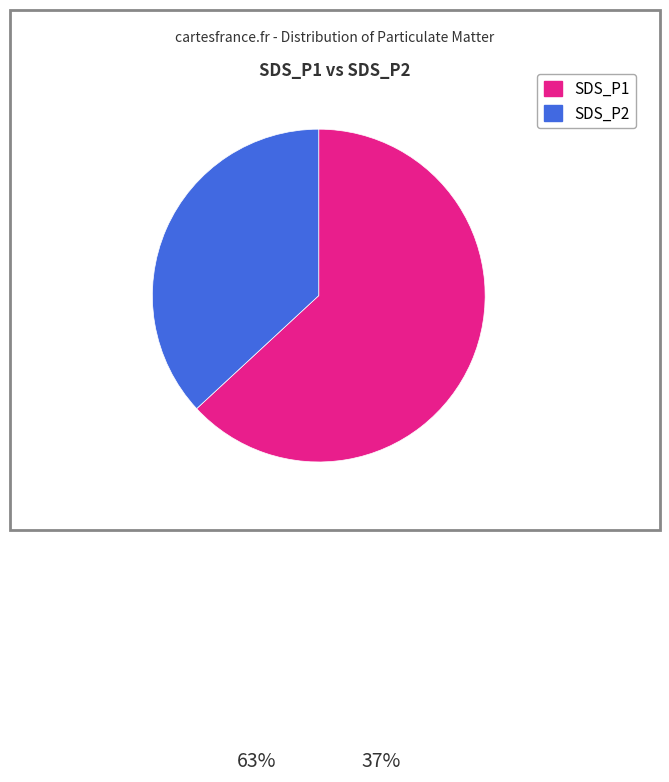

Is it true that SDS_P2 is 44% of the pie?

False